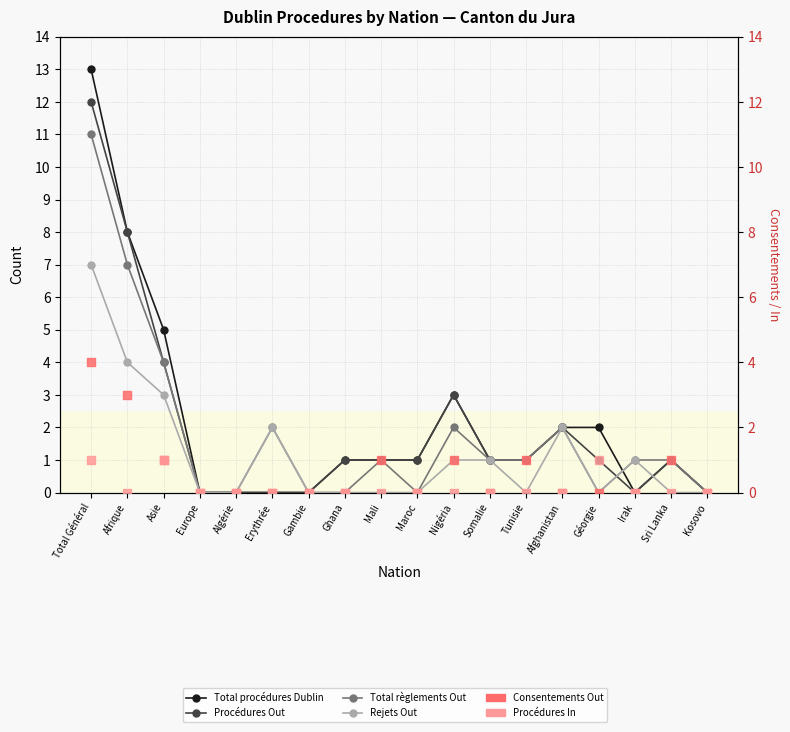

Which series contains the highest Y value?

Total procédures Dublin